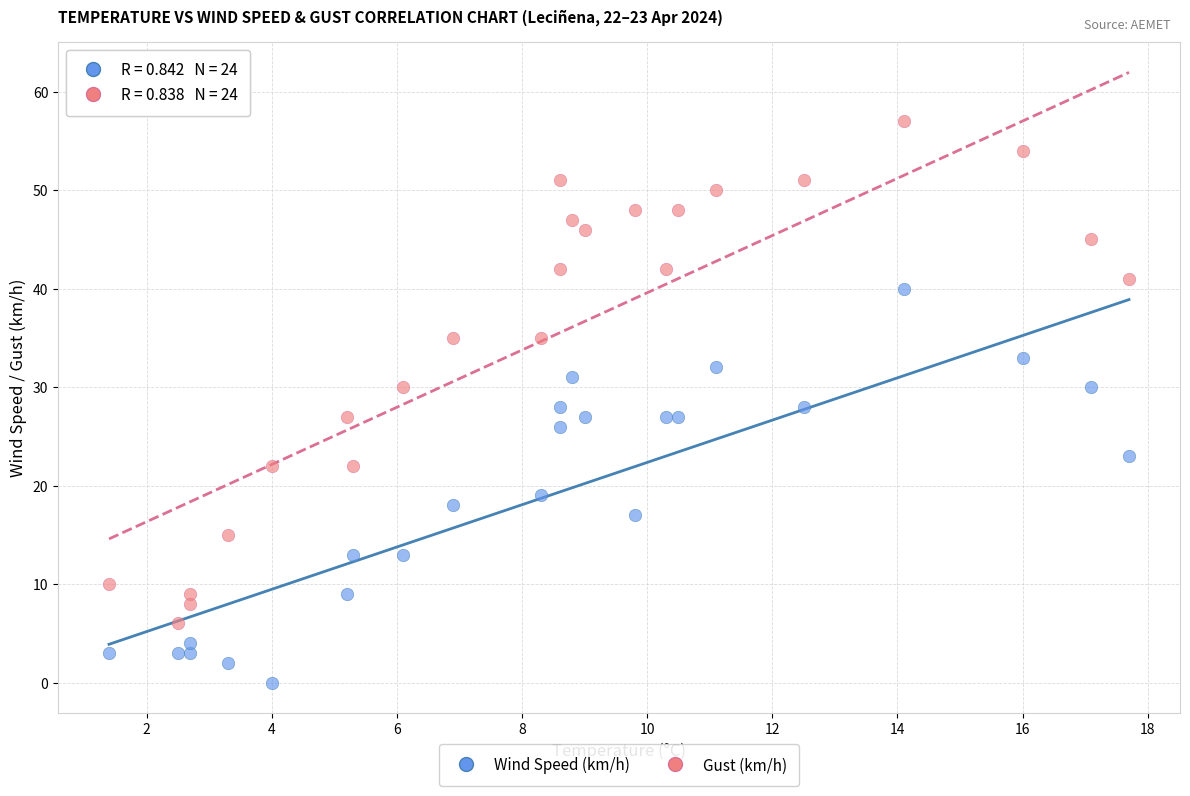

In the Wind Speed (km/h) series, what Y value is closest to 20?

19